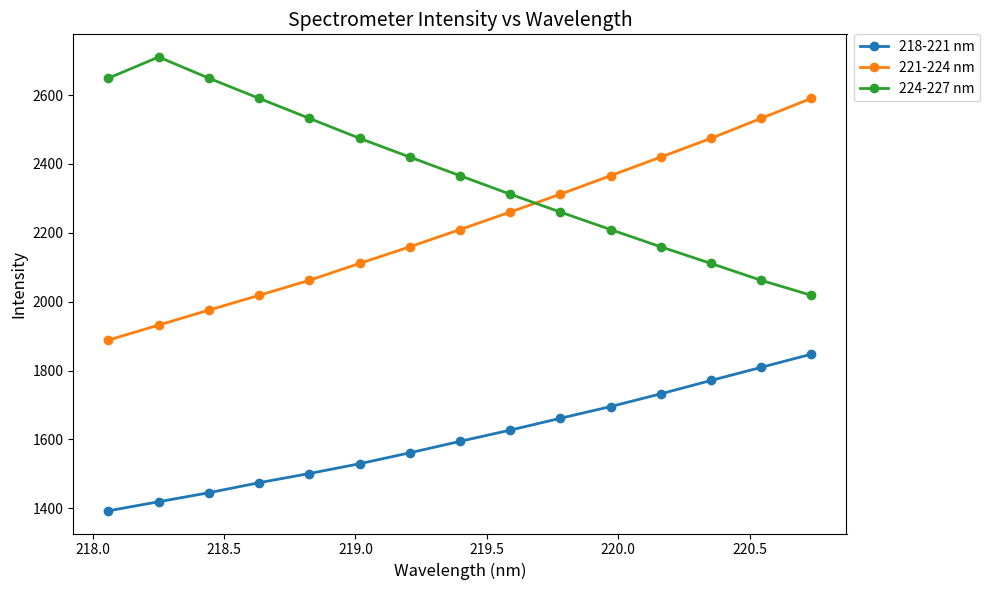

List the series in order of their overall mean, lowest first.

218-221 nm, 221-224 nm, 224-227 nm